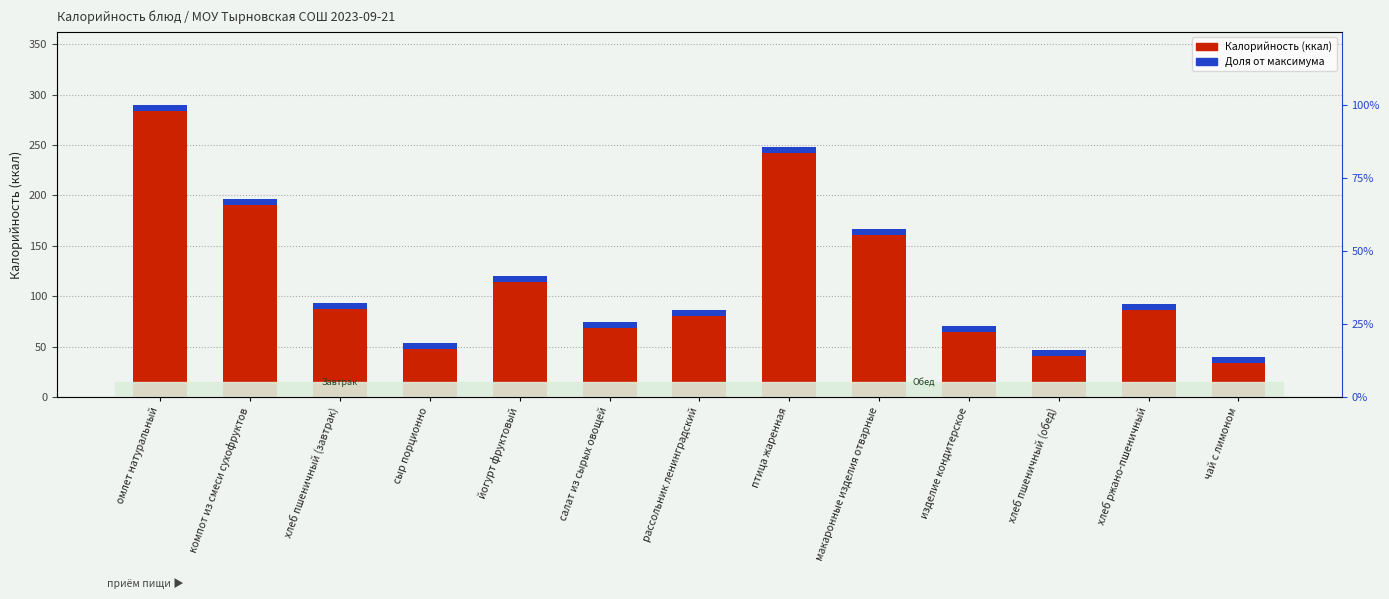

Which series has the largest total across all categories?

Калорийность (ккал)